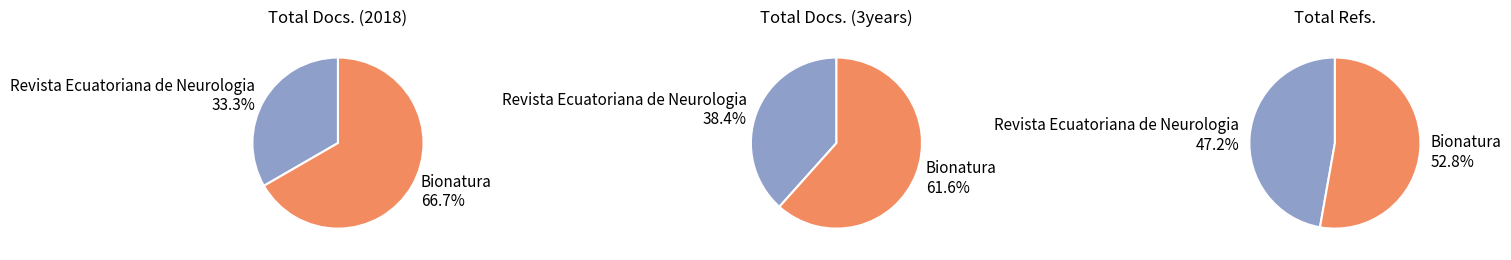

Is it true that Revista Ecuatoriana de Neurologia is 27% of the pie?

False